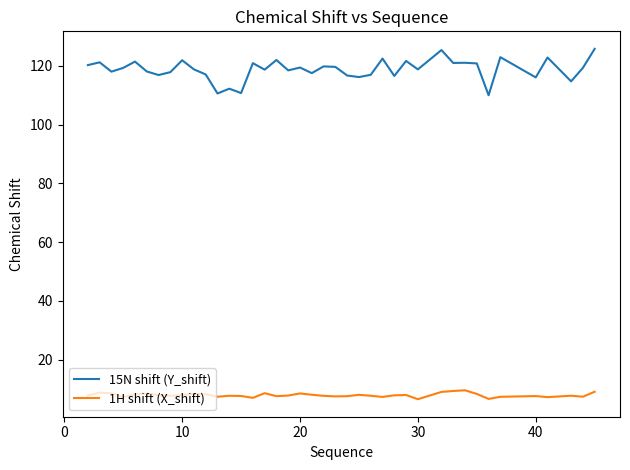

Which series has the largest total across all categories?

15N shift (Y_shift)